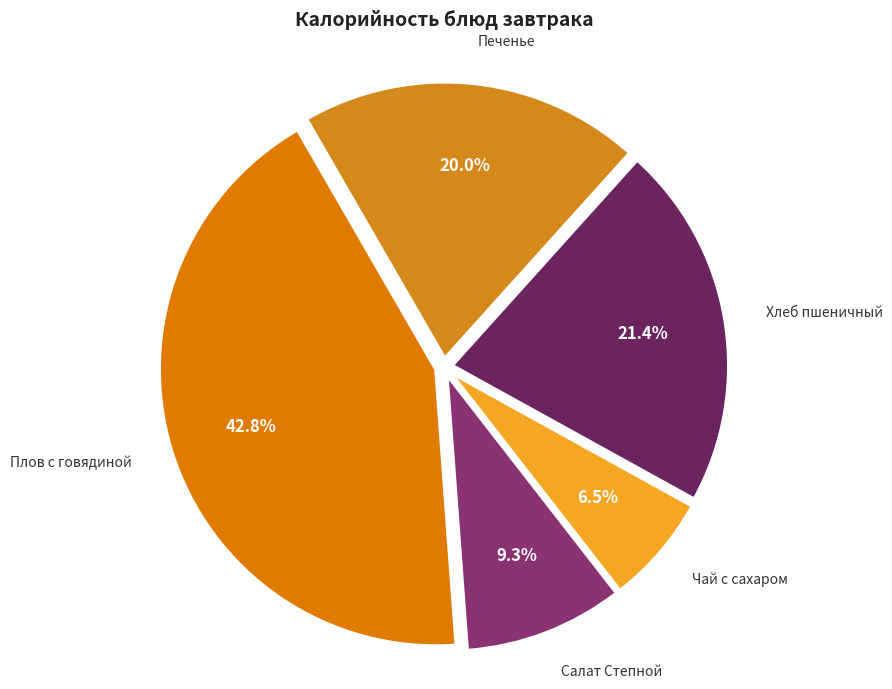

How many segments does this pie chart have?

5